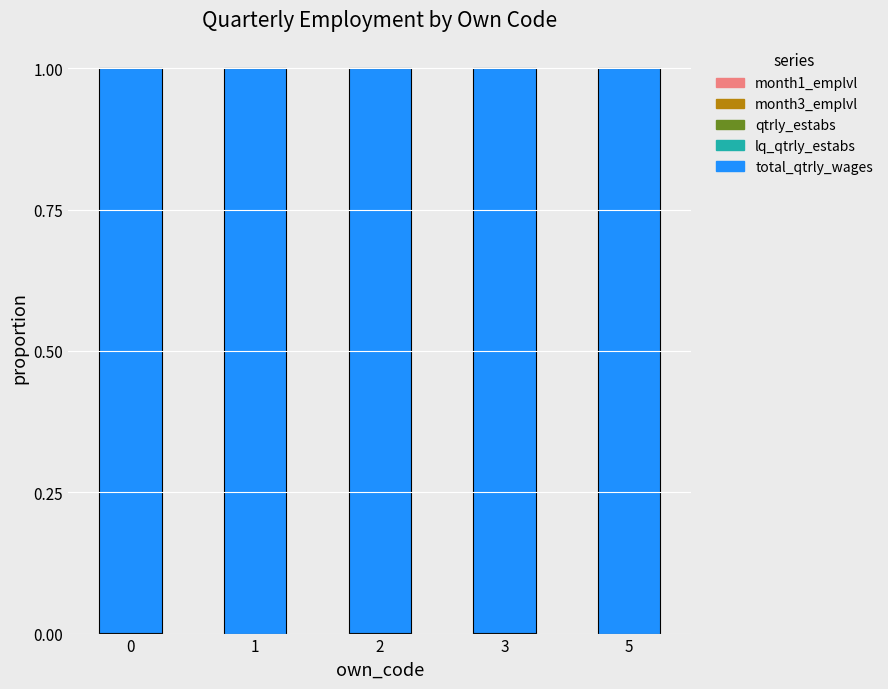

The value of month3_emplvl at 2 is 0.0. True or false?

True